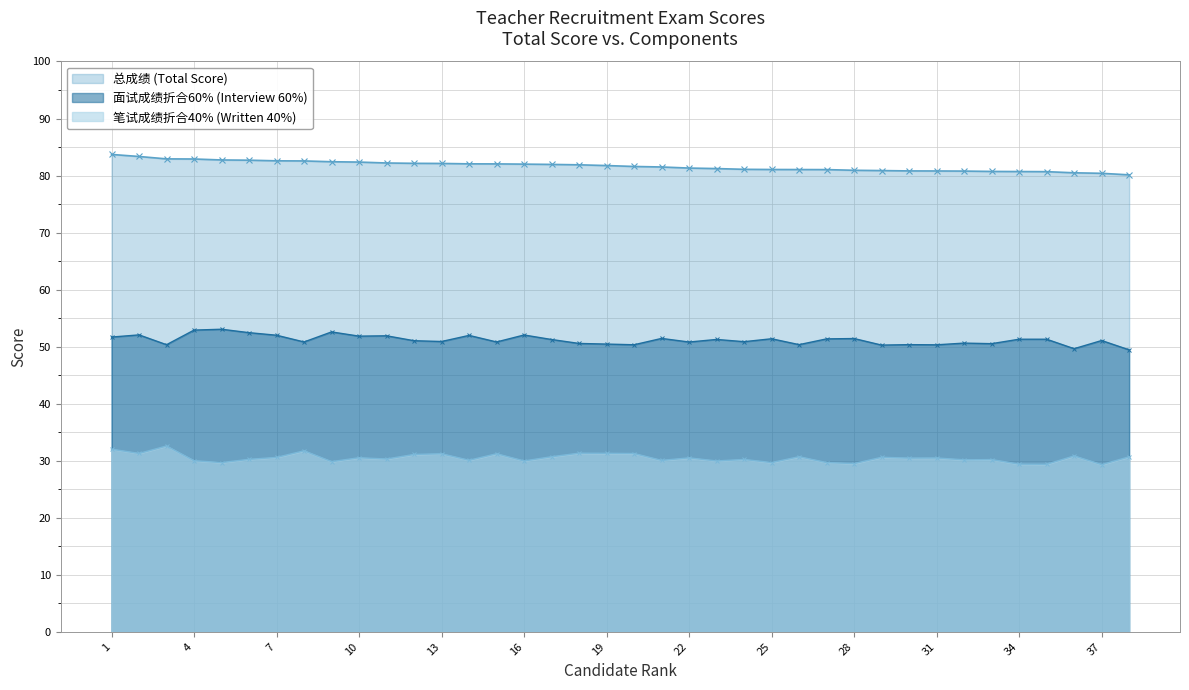

Which series has the largest total across all categories?

总成绩 (Total Score)